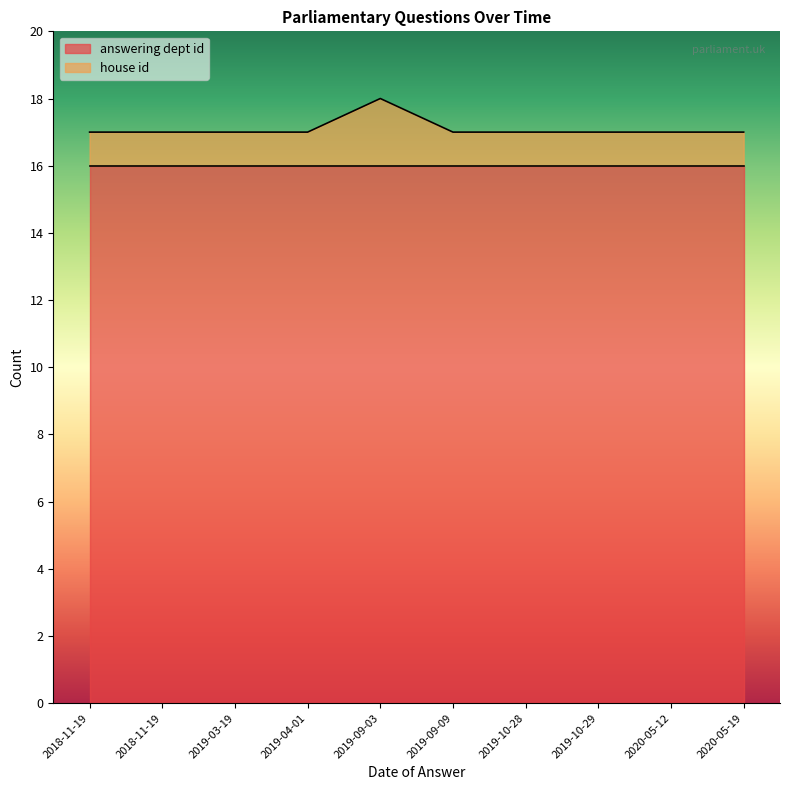

Does the chart display data point markers on the line(s)?

No